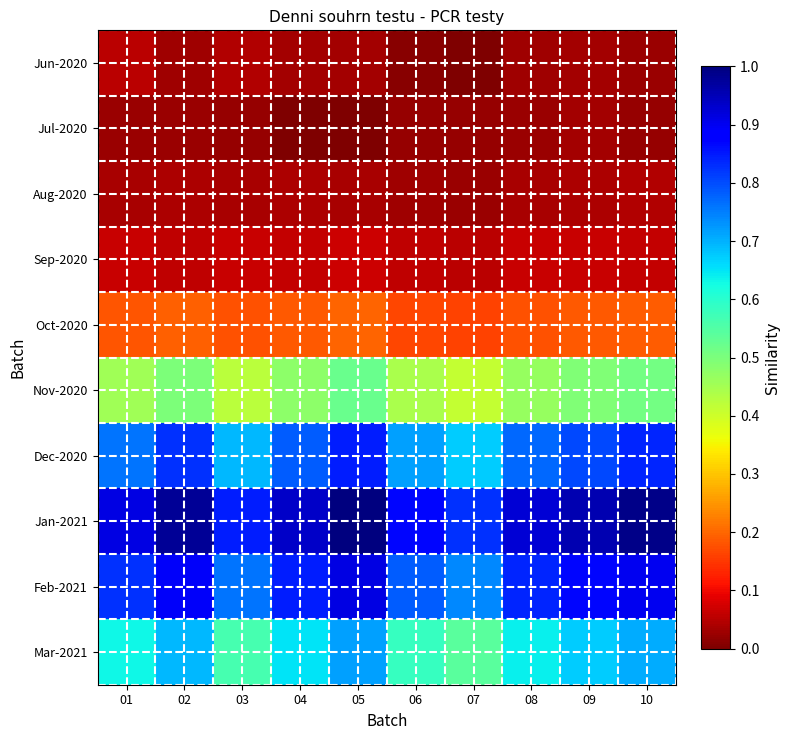

Reading left to right, transcribe all the data shown in this chart.

Jun-2020: 01=0.1	02=0.0	03=0.0	04=0.0	05=0.0	06=0.0	07=0.0	08=0.0	09=0.0	10=0.0
Jul-2020: 01=0.0	02=0.0	03=0.0	04=0.0	05=0.0	06=0.0	07=0.0	08=0.0	09=0.0	10=0.0
Aug-2020: 01=0.0	02=0.0	03=0.0	04=0.0	05=0.0	06=0.0	07=0.0	08=0.0	09=0.0	10=0.0
Sep-2020: 01=0.1	02=0.1	03=0.1	04=0.1	05=0.1	06=0.1	07=0.1	08=0.1	09=0.1	10=0.1
Oct-2020: 01=0.2	02=0.2	03=0.2	04=0.2	05=0.2	06=0.2	07=0.2	08=0.2	09=0.2	10=0.2
Nov-2020: 01=0.5	02=0.5	03=0.4	04=0.5	05=0.5	06=0.4	07=0.4	08=0.5	09=0.5	10=0.5
Dec-2020: 01=0.8	02=0.8	03=0.7	04=0.8	05=0.8	06=0.7	07=0.7	08=0.8	09=0.8	10=0.8
Jan-2021: 01=0.9	02=1.0	03=0.8	04=0.9	05=1.0	06=0.9	07=0.8	08=0.9	09=1.0	10=1.0
Feb-2021: 01=0.8	02=0.9	03=0.8	04=0.8	05=0.9	06=0.8	07=0.7	08=0.8	09=0.9	10=0.9
Mar-2021: 01=0.6	02=0.7	03=0.6	04=0.7	05=0.7	06=0.6	07=0.5	08=0.6	09=0.7	10=0.7